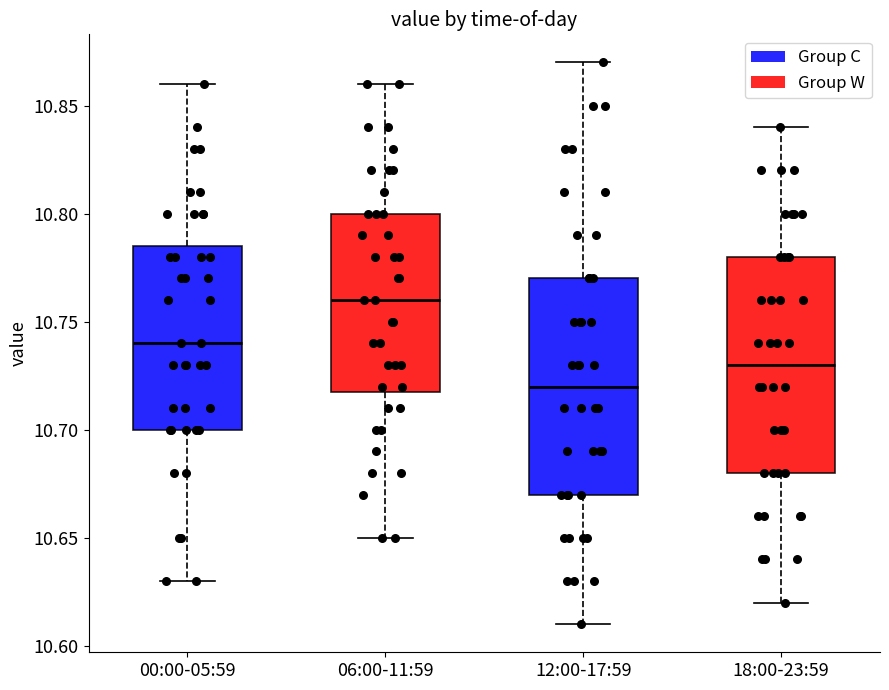

Reading left to right, read every box against the y-axis: the position of its median line, the range the box covers, and the ends of its whiskers. The values are not printed on the chart, so give them approximately, as read against the axis.

00:00-05:59: median 10.740, box 10.700 to 10.785, whiskers 10.630 to 10.860
06:00-11:59: median 10.760, box 10.720 to 10.800, whiskers 10.650 to 10.860
12:00-17:59: median 10.720, box 10.670 to 10.770, whiskers 10.610 to 10.870
18:00-23:59: median 10.730, box 10.680 to 10.780, whiskers 10.620 to 10.840